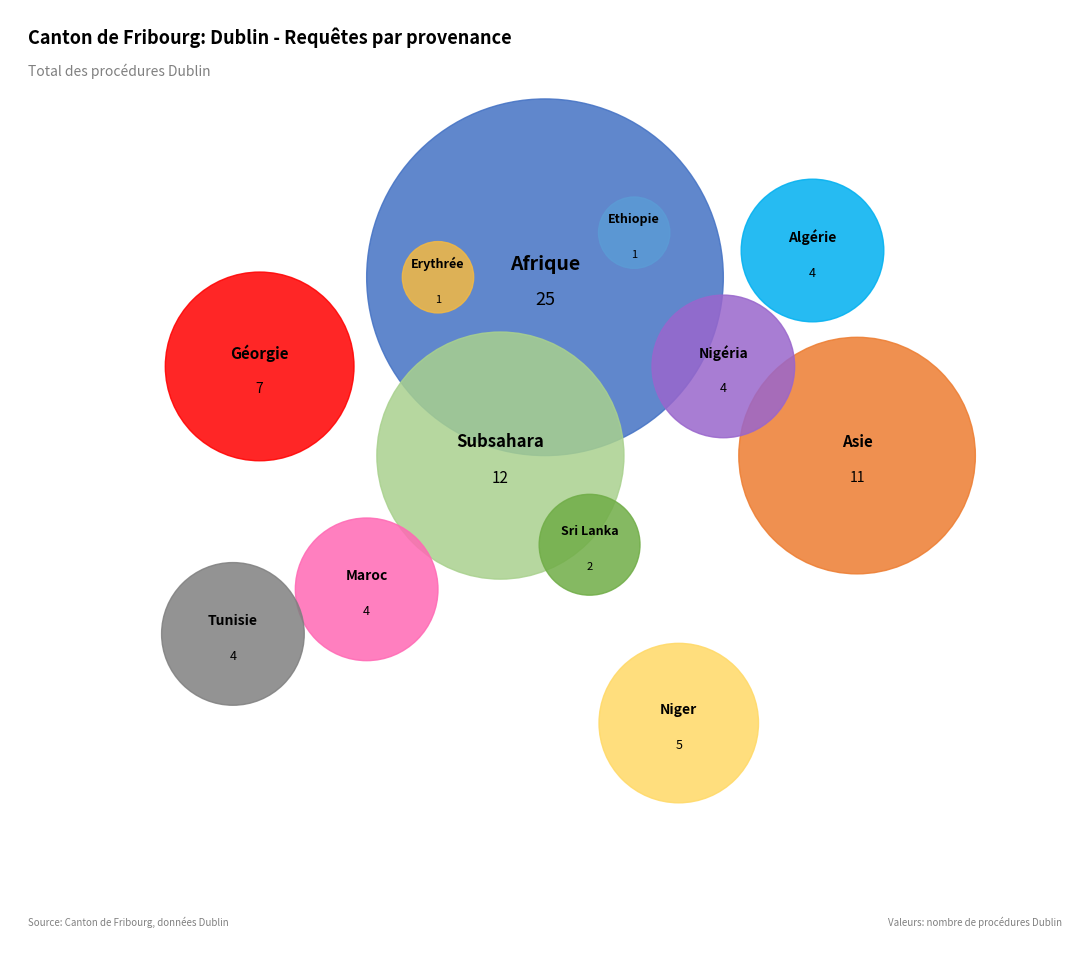

Count the number of slices in the pie.

12